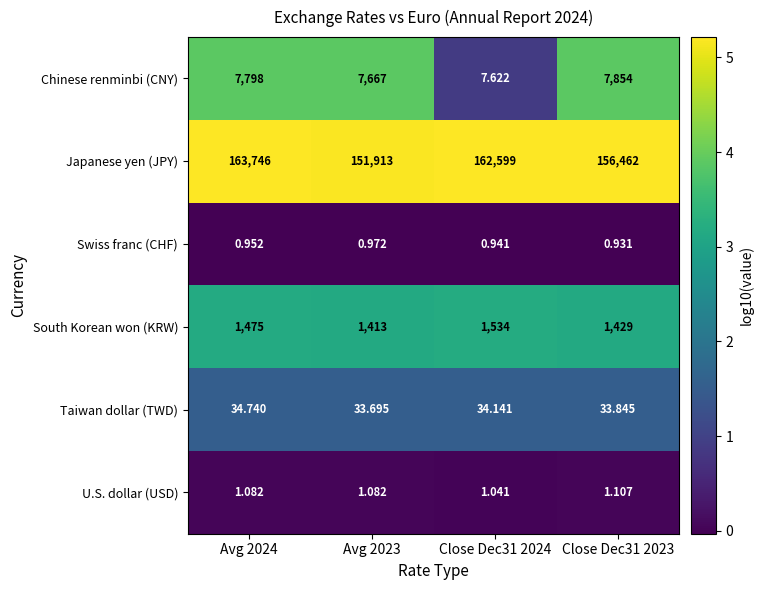

Which series has the widest spread of values?

Japanese yen (JPY)